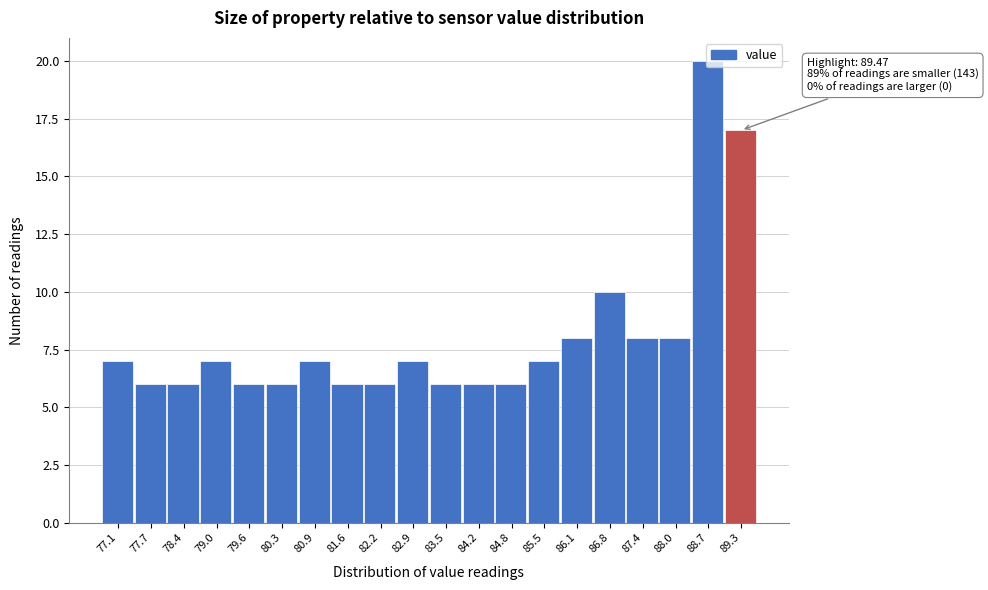

What is the sum of all values?

160